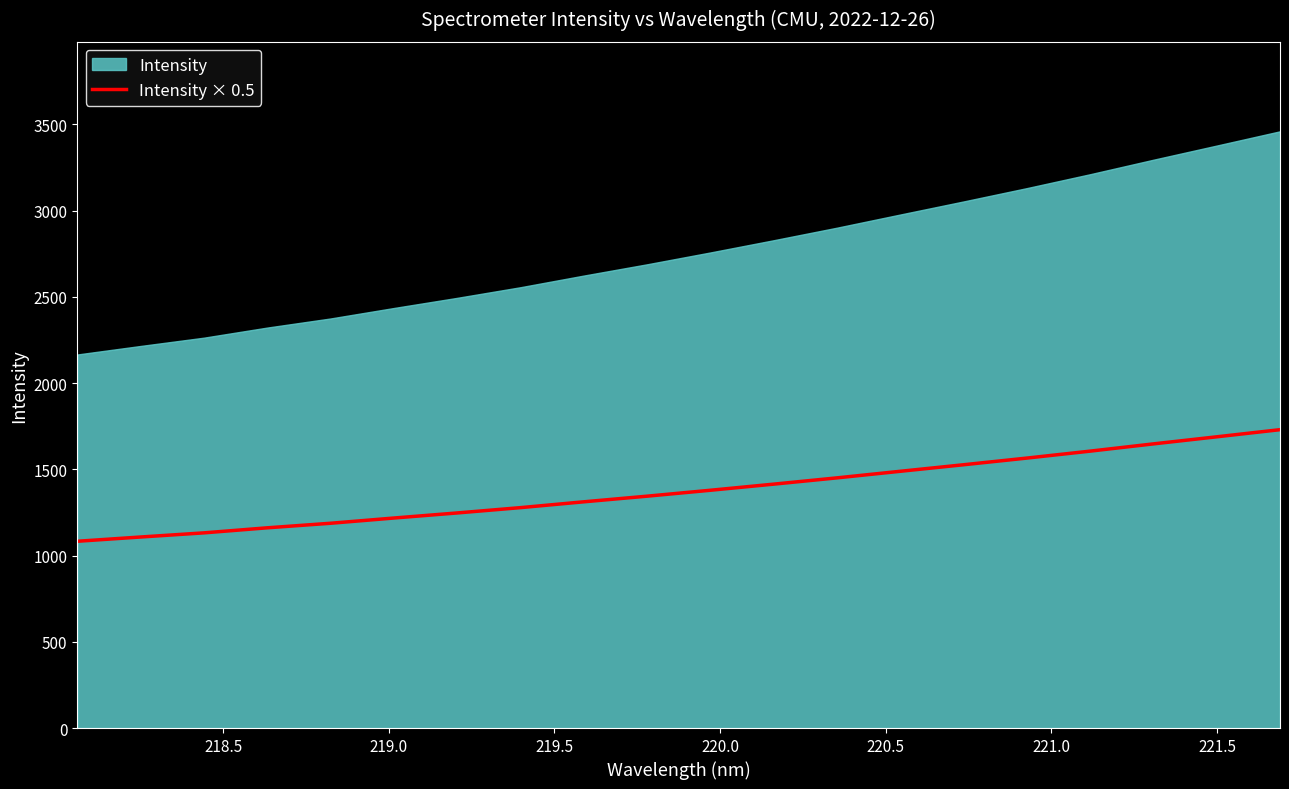

Reading right to left, what are all the values shown in this chart?

1730.1	1688.8	1647.8	1605.8	1565.5	1526.9	1489.0	1450.8	1414.4	1379.0	1344.6	1311.9	1278.2	1247.3	1217.9	1187.5	1161.1	1131.8	1107.8	1083.1